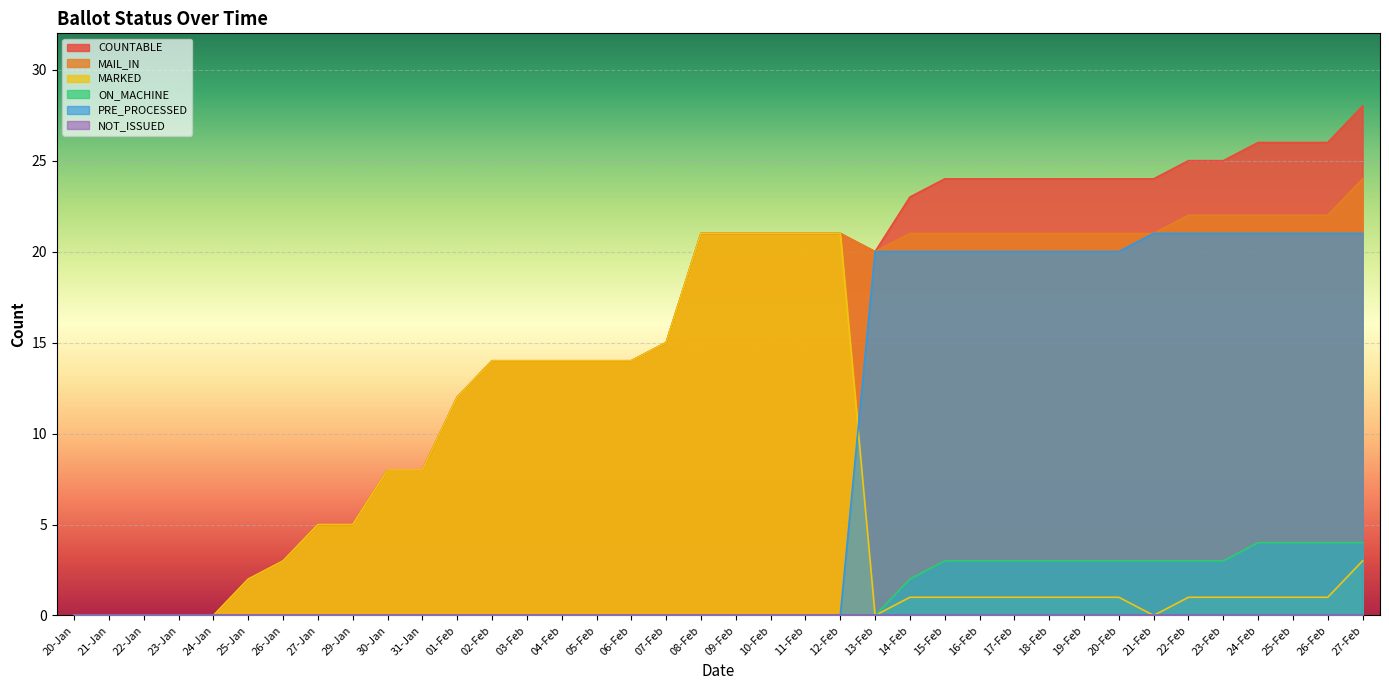

Which series has the largest range (max minus min)?

COUNTABLE